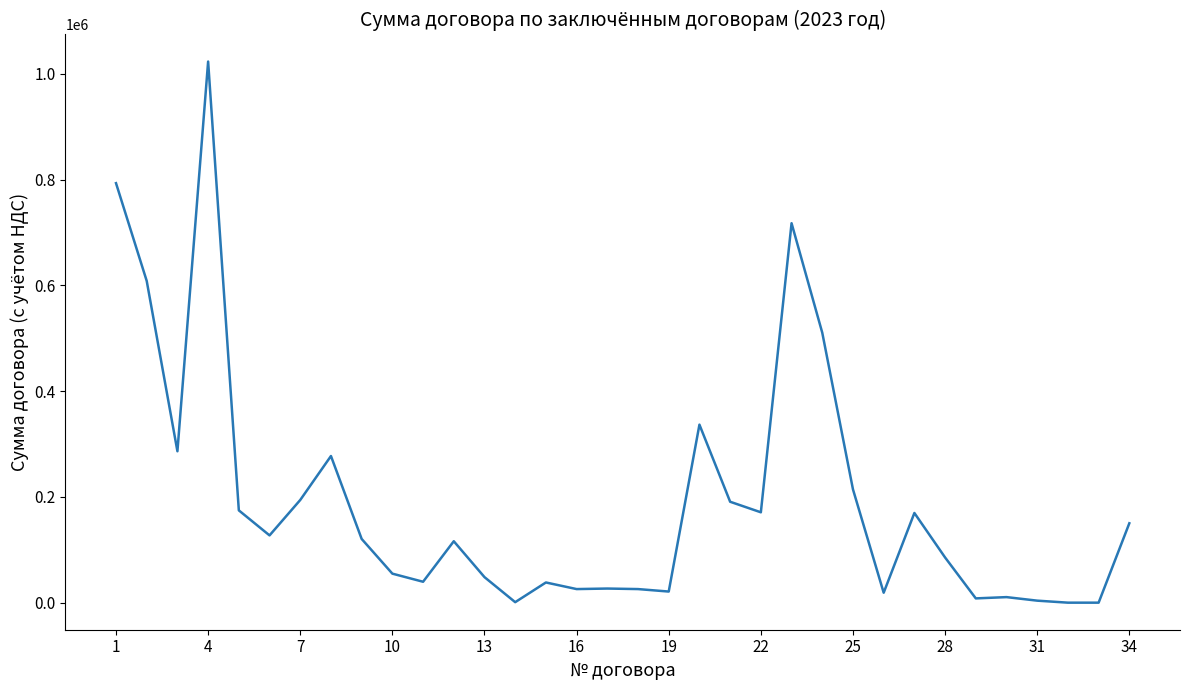

What is the difference between the maximum and minimum values?

1023538.1